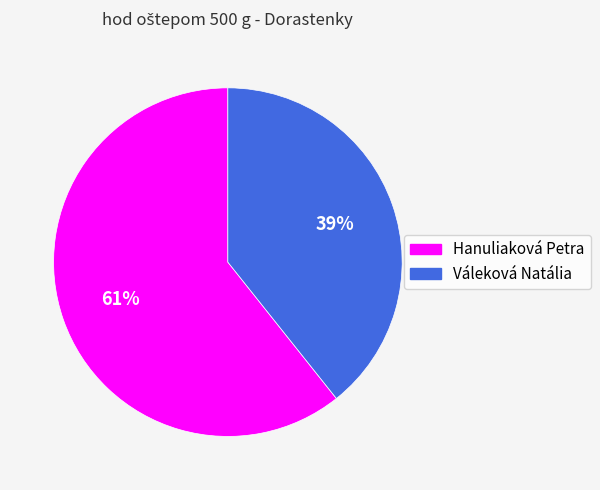

Rank the categories by value from highest to lowest.

Hanuliaková Petra, Váleková Natália